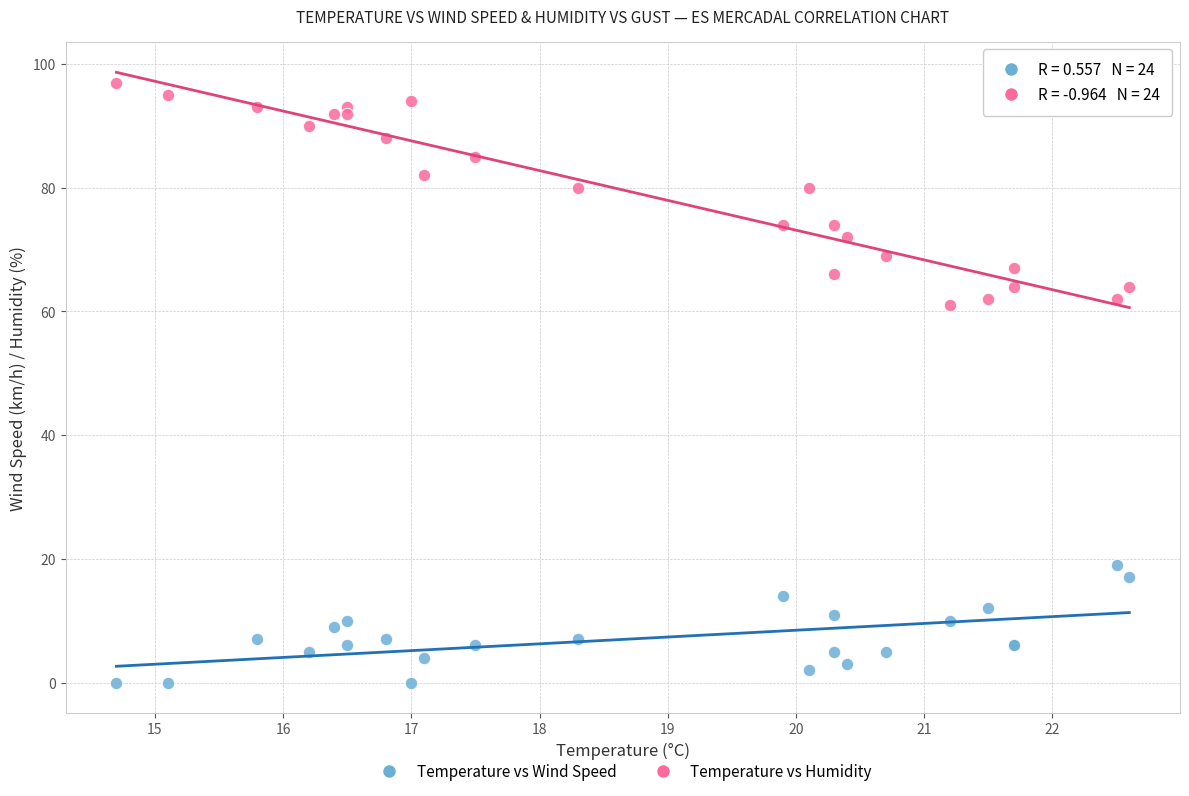

Which series has the widest spread of Y values?

Temperature vs Humidity